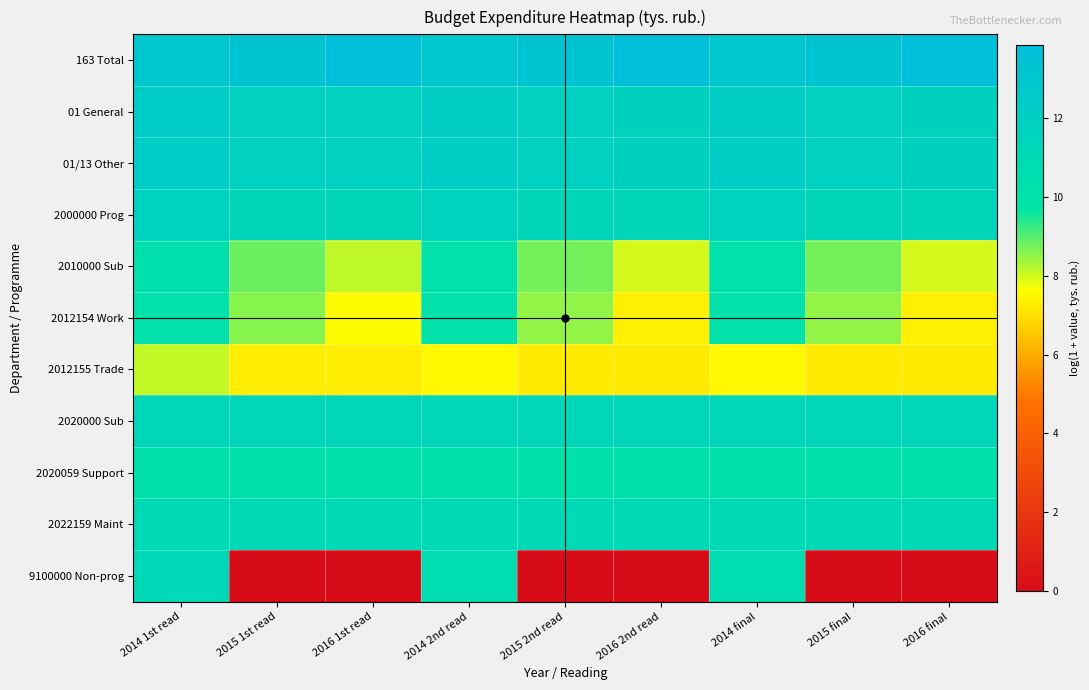

Which label corresponds to the largest value in the chart?

2016 1st read